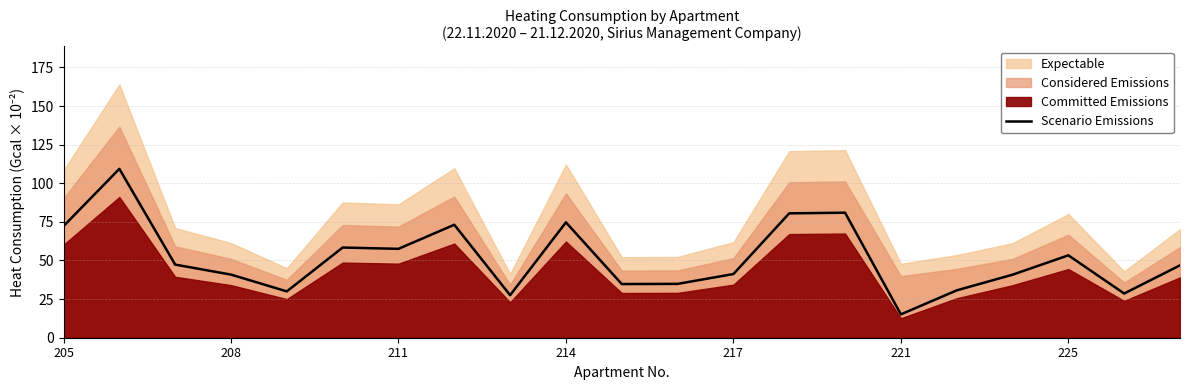

What is the lowest value of the Scenario Emissions series?

15.1